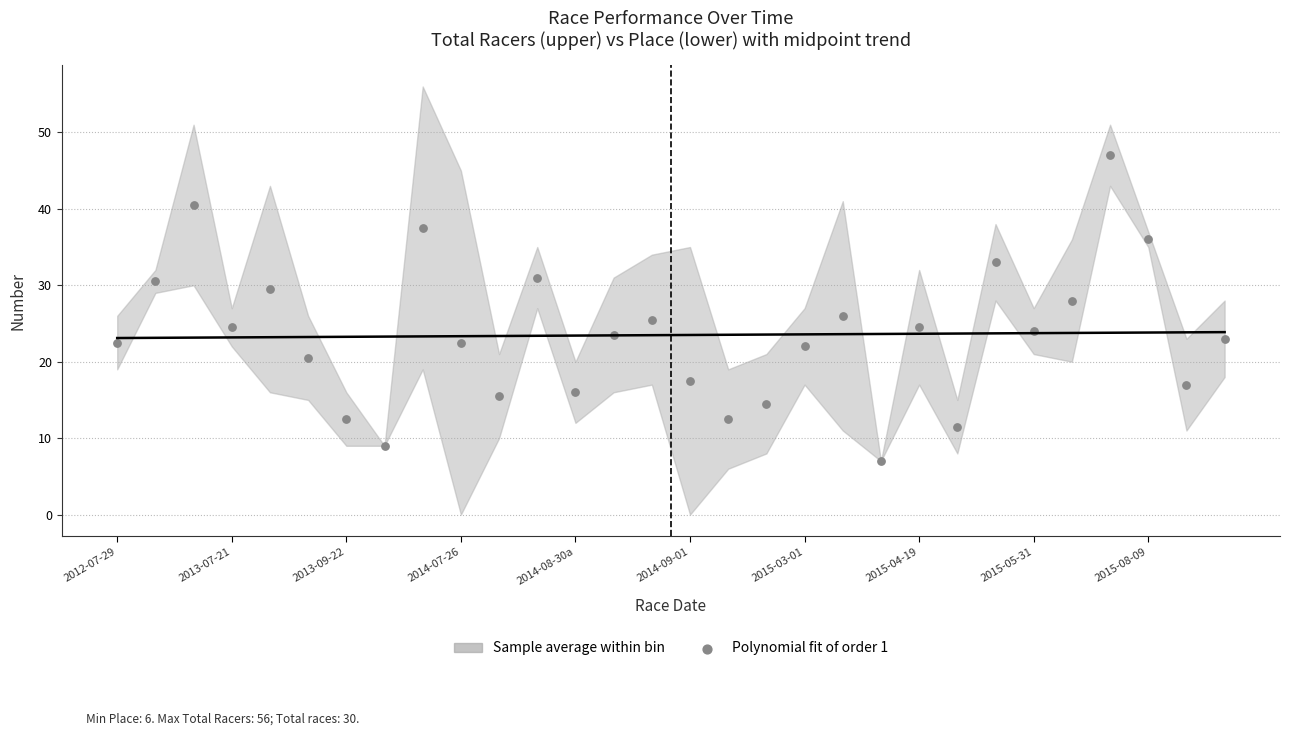

What is the range of Y values (max minus min)?

40.0